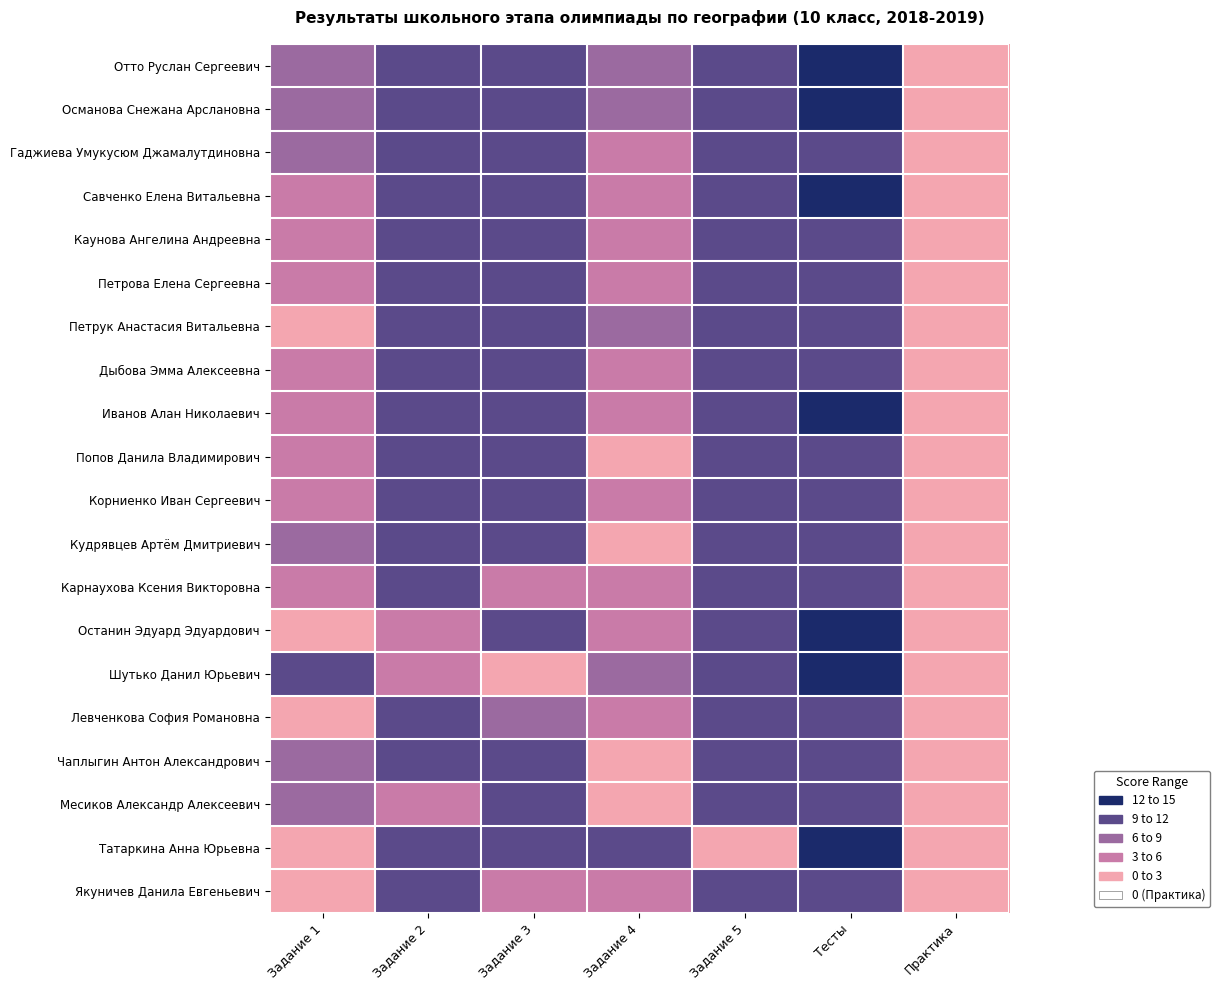

At Задание 1, list the series in order from largest to smallest.

Шутько Данил Юрьевич, Отто Руслан Сергеевич, Османова Снежана Арслановна, Месиков Александр Алексеевич, Гаджиева Умукусюм Джамалутдиновна, Кудрявцев Артём Дмитриевич, Чаплыгин Антон Александрович, Карнаухова Ксения Викторовна, Савченко Елена Витальевна, Каунова Ангелина Андреевна, Петрова Елена Сергеевна, Дыбова Эмма Алексеевна, Иванов Алан Николаевич, Попов Данила Владимирович, Корниенко Иван Сергеевич, Останин Эдуард Эдуардович, Левченкова София Романовна, Якуничев Данила Евгеньевич, Петрук Анастасия Витальевна, Татаркина Анна Юрьевна